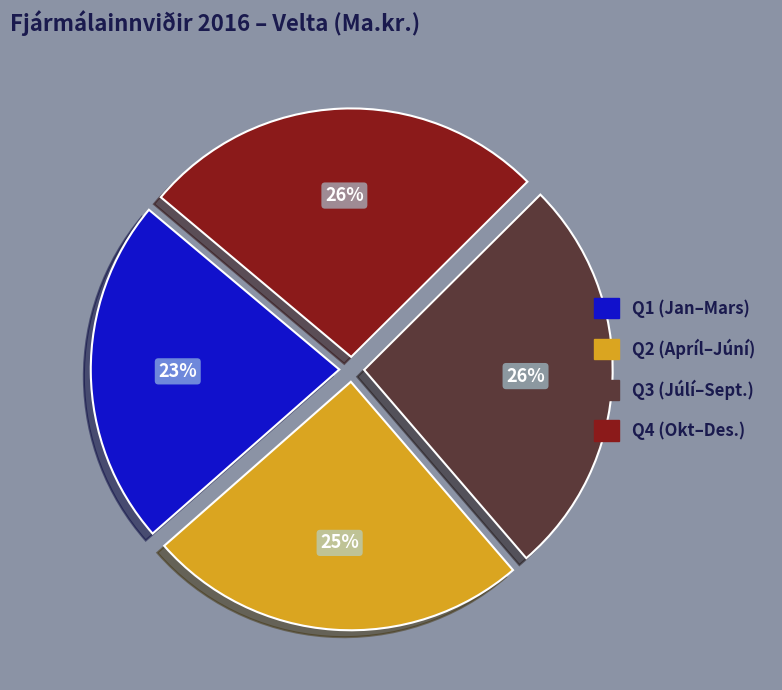

How many slices are in this pie chart?

4